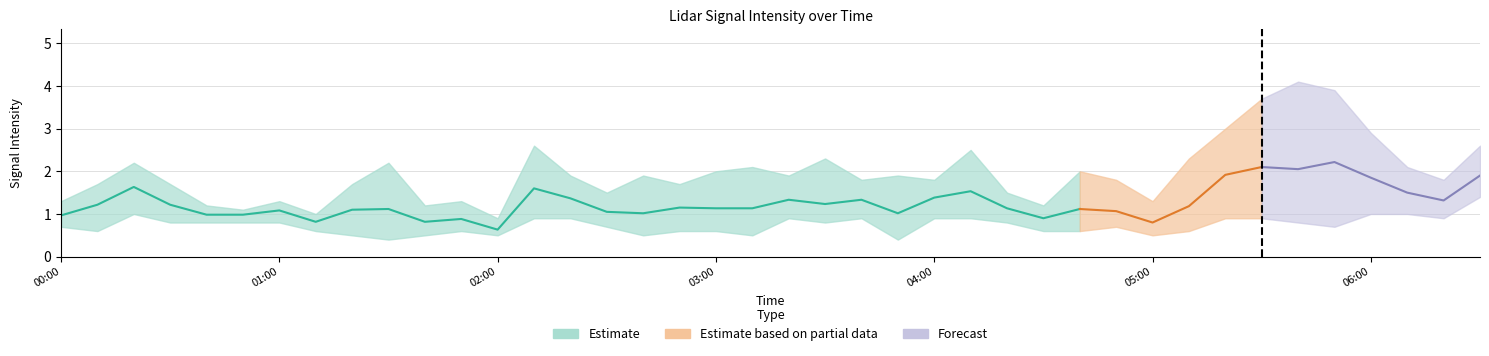

Is this an area chart (filled region under the line)?

No